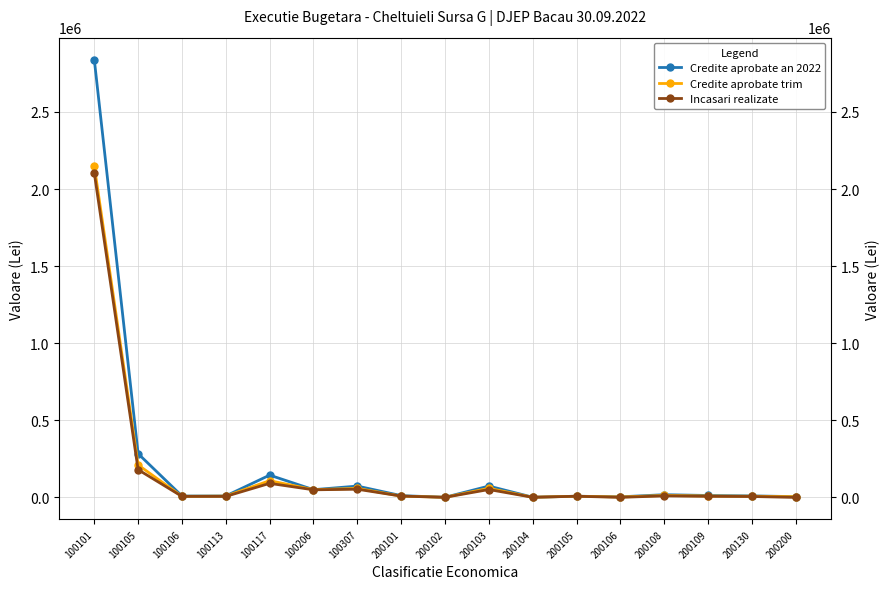

What is the difference between the maximum and second lowest values in the Credite aprobate trim series?

2148400.0